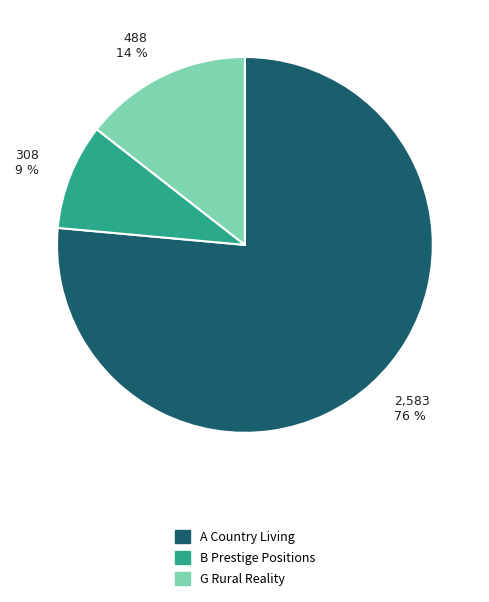

Which slice is the largest?

A Country Living